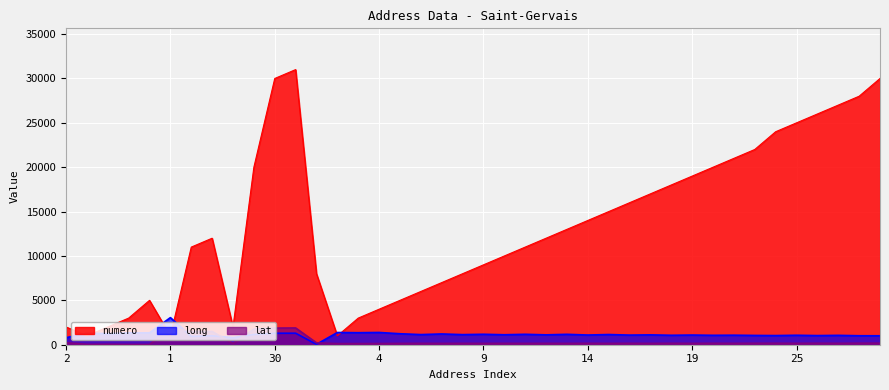

At which category does the chart reach its minimum across all series?

5